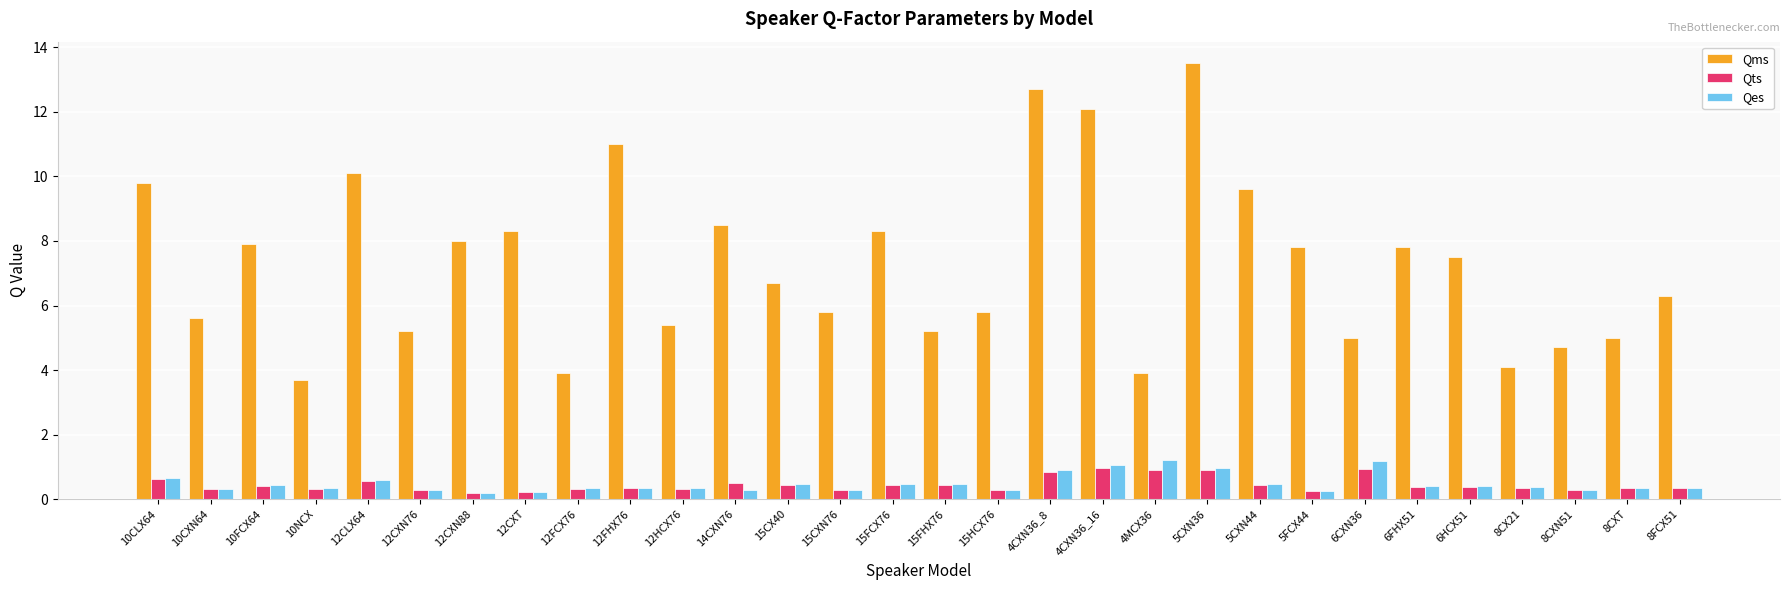

At which category does the chart reach its peak across all series?

5CXN36